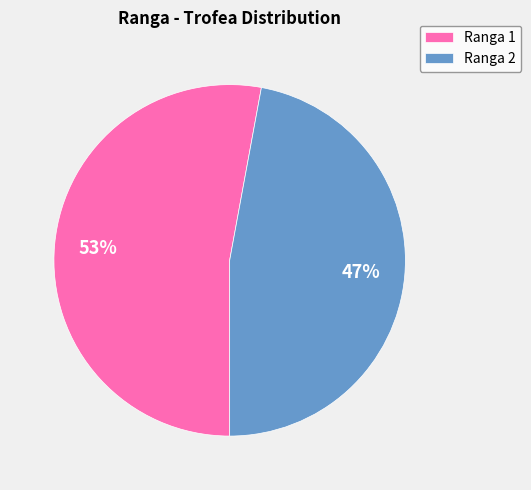

Does any single category account for the majority?

Yes